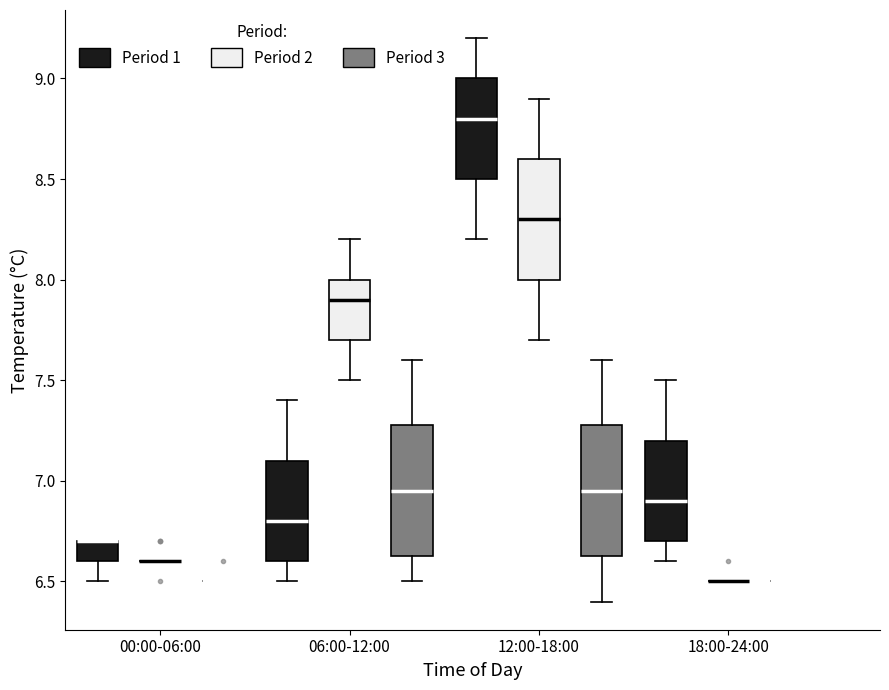

Reading left to right, transcribe this box plot: for each box, give where its median line is, the range the box spans, and where its two whiskers end, as read against the y-axis. The values are not printed on the chart, so give them approximately, as read against the axis.

00:00-06:00 (Period 1): median 6.70 (drawn on the box's upper edge), box 6.60 to 6.70, whiskers 6.50 to 6.70
00:00-06:00 (Period 2): box collapsed to a line at 6.60, whiskers 6.60 to 6.60
00:00-06:00 (Period 3): box collapsed to a line at 6.50, whiskers 6.50 to 6.50
06:00-12:00 (Period 1): median 6.80, box 6.60 to 7.10, whiskers 6.50 to 7.40
06:00-12:00 (Period 2): median 7.90, box 7.70 to 8.00, whiskers 7.50 to 8.20
06:00-12:00 (Period 3): median 6.95, box 6.65 to 7.30, whiskers 6.50 to 7.60
12:00-18:00 (Period 1): median 8.80, box 8.50 to 9.00, whiskers 8.20 to 9.20
12:00-18:00 (Period 2): median 8.30, box 8.00 to 8.60, whiskers 7.70 to 8.90
12:00-18:00 (Period 3): median 6.95, box 6.65 to 7.30, whiskers 6.40 to 7.60
18:00-24:00 (Period 1): median 6.90, box 6.70 to 7.20, whiskers 6.60 to 7.50
18:00-24:00 (Period 2): box collapsed to a line at 6.50, whiskers 6.50 to 6.50
18:00-24:00 (Period 3): box collapsed to a line at 6.50, whiskers 6.50 to 6.50